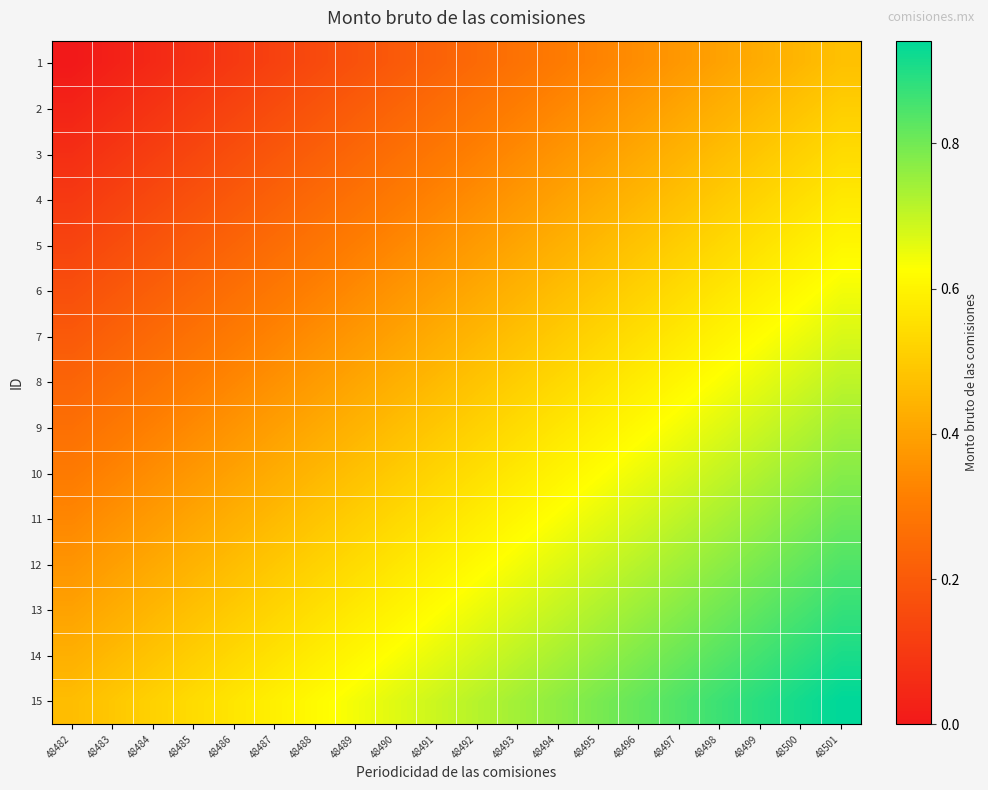

Reading right to left, extract all data points from this chart.

1: 48501=0.5	48500=0.5	48499=0.4	48498=0.4	48497=0.4	48496=0.3	48495=0.3	48494=0.3	48493=0.3	48492=0.2	48491=0.2	48490=0.2	48489=0.2	48488=0.1	48487=0.1	48486=0.1	48485=0.1	48484=0.1	48483=0.0	48482=0.0
2: 48501=0.5	48500=0.5	48499=0.5	48498=0.4	48497=0.4	48496=0.4	48495=0.4	48494=0.3	48493=0.3	48492=0.3	48491=0.3	48490=0.2	48489=0.2	48488=0.2	48487=0.2	48486=0.1	48485=0.1	48484=0.1	48483=0.1	48482=0.0
3: 48501=0.5	48500=0.5	48499=0.5	48498=0.5	48497=0.4	48496=0.4	48495=0.4	48494=0.4	48493=0.3	48492=0.3	48491=0.3	48490=0.3	48489=0.2	48488=0.2	48487=0.2	48486=0.2	48485=0.1	48484=0.1	48483=0.1	48482=0.1
4: 48501=0.6	48500=0.6	48499=0.5	48498=0.5	48497=0.5	48496=0.4	48495=0.4	48494=0.4	48493=0.4	48492=0.3	48491=0.3	48490=0.3	48489=0.3	48488=0.2	48487=0.2	48486=0.2	48485=0.2	48484=0.2	48483=0.1	48482=0.1
5: 48501=0.6	48500=0.6	48499=0.6	48498=0.5	48497=0.5	48496=0.5	48495=0.5	48494=0.4	48493=0.4	48492=0.4	48491=0.4	48490=0.3	48489=0.3	48488=0.3	48487=0.3	48486=0.2	48485=0.2	48484=0.2	48483=0.2	48482=0.1
6: 48501=0.6	48500=0.6	48499=0.6	48498=0.6	48497=0.5	48496=0.5	48495=0.5	48494=0.5	48493=0.4	48492=0.4	48491=0.4	48490=0.4	48489=0.3	48488=0.3	48487=0.3	48486=0.3	48485=0.2	48484=0.2	48483=0.2	48482=0.2
7: 48501=0.7	48500=0.7	48499=0.6	48498=0.6	48497=0.6	48496=0.6	48495=0.5	48494=0.5	48493=0.5	48492=0.5	48491=0.4	48490=0.4	48489=0.4	48488=0.3	48487=0.3	48486=0.3	48485=0.3	48484=0.2	48483=0.2	48482=0.2
8: 48501=0.7	48500=0.7	48499=0.7	48498=0.6	48497=0.6	48496=0.6	48495=0.6	48494=0.5	48493=0.5	48492=0.5	48491=0.5	48490=0.4	48489=0.4	48488=0.4	48487=0.4	48486=0.3	48485=0.3	48484=0.3	48483=0.3	48482=0.2
9: 48501=0.7	48500=0.7	48499=0.7	48498=0.7	48497=0.6	48496=0.6	48495=0.6	48494=0.6	48493=0.5	48492=0.5	48491=0.5	48490=0.5	48489=0.4	48488=0.4	48487=0.4	48486=0.4	48485=0.3	48484=0.3	48483=0.3	48482=0.3
10: 48501=0.8	48500=0.8	48499=0.7	48498=0.7	48497=0.7	48496=0.6	48495=0.6	48494=0.6	48493=0.6	48492=0.6	48491=0.5	48490=0.5	48489=0.5	48488=0.4	48487=0.4	48486=0.4	48485=0.4	48484=0.3	48483=0.3	48482=0.3
11: 48501=0.8	48500=0.8	48499=0.8	48498=0.7	48497=0.7	48496=0.7	48495=0.7	48494=0.6	48493=0.6	48492=0.6	48491=0.6	48490=0.5	48489=0.5	48488=0.5	48487=0.5	48486=0.4	48485=0.4	48484=0.4	48483=0.4	48482=0.3
12: 48501=0.8	48500=0.8	48499=0.8	48498=0.8	48497=0.7	48496=0.7	48495=0.7	48494=0.7	48493=0.6	48492=0.6	48491=0.6	48490=0.6	48489=0.5	48488=0.5	48487=0.5	48486=0.5	48485=0.4	48484=0.4	48483=0.4	48482=0.4
13: 48501=0.9	48500=0.9	48499=0.8	48498=0.8	48497=0.8	48496=0.8	48495=0.7	48494=0.7	48493=0.7	48492=0.7	48491=0.6	48490=0.6	48489=0.6	48488=0.6	48487=0.5	48486=0.5	48485=0.5	48484=0.5	48483=0.4	48482=0.4
14: 48501=0.9	48500=0.9	48499=0.9	48498=0.8	48497=0.8	48496=0.8	48495=0.8	48494=0.7	48493=0.7	48492=0.7	48491=0.7	48490=0.6	48489=0.6	48488=0.6	48487=0.6	48486=0.5	48485=0.5	48484=0.5	48483=0.5	48482=0.4
15: 48501=0.9	48500=0.9	48499=0.9	48498=0.9	48497=0.8	48496=0.8	48495=0.8	48494=0.8	48493=0.7	48492=0.7	48491=0.7	48490=0.7	48489=0.6	48488=0.6	48487=0.6	48486=0.6	48485=0.5	48484=0.5	48483=0.5	48482=0.5